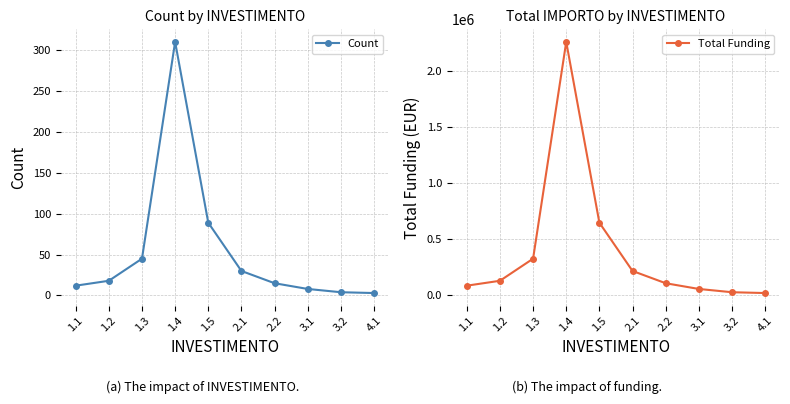

List the series in order of their overall mean, highest first.

Total Funding, Count